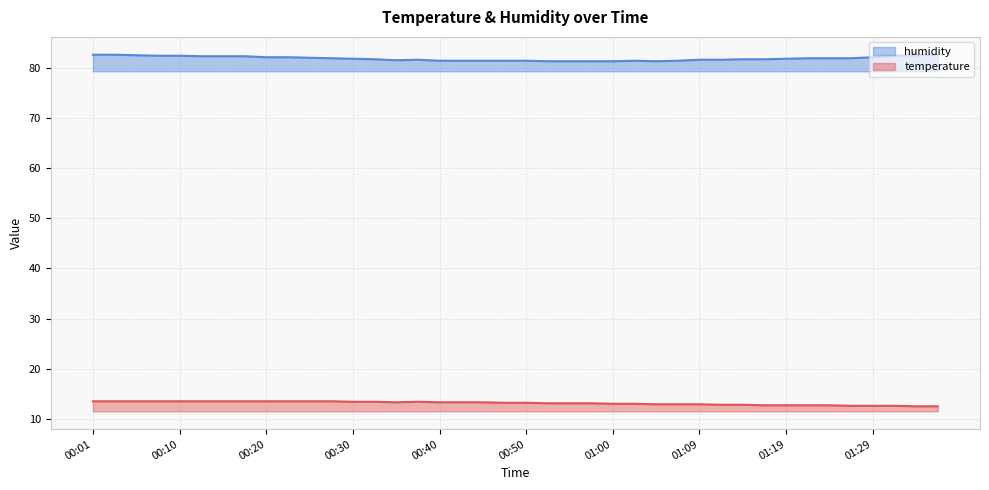

Reading right to left, extract all data points from this chart.

temperature: 01:36=12.5	01:34=12.5	01:32=12.6	01:29=12.6	01:27=12.6	01:24=12.7	01:22=12.7	01:19=12.7	01:17=12.7	01:14=12.8	01:12=12.8	01:09=12.9	01:07=12.9	01:05=12.9	01:02=13.0	01:00=13.0	00:57=13.1	00:55=13.1	00:52=13.1	00:50=13.2	00:47=13.2	00:45=13.3	00:42=13.3	00:40=13.3	00:37=13.4	00:35=13.3	00:33=13.4	00:30=13.4	00:28=13.5	00:25=13.5	00:23=13.5	00:20=13.5	00:18=13.5	00:15=13.5	00:13=13.5	00:10=13.5	00:08=13.5	00:05=13.5	00:03=13.5	00:01=13.5
humidity: 01:36=82.6	01:34=82.5	01:32=82.4	01:29=82.1	01:27=81.9	01:24=81.9	01:22=81.9	01:19=81.8	01:17=81.7	01:14=81.7	01:12=81.6	01:09=81.6	01:07=81.4	01:05=81.3	01:02=81.4	01:00=81.3	00:57=81.3	00:55=81.3	00:52=81.3	00:50=81.4	00:47=81.4	00:45=81.4	00:42=81.4	00:40=81.4	00:37=81.6	00:35=81.5	00:33=81.7	00:30=81.8	00:28=81.9	00:25=82.0	00:23=82.1	00:20=82.1	00:18=82.3	00:15=82.3	00:13=82.3	00:10=82.4	00:08=82.4	00:05=82.5	00:03=82.6	00:01=82.6